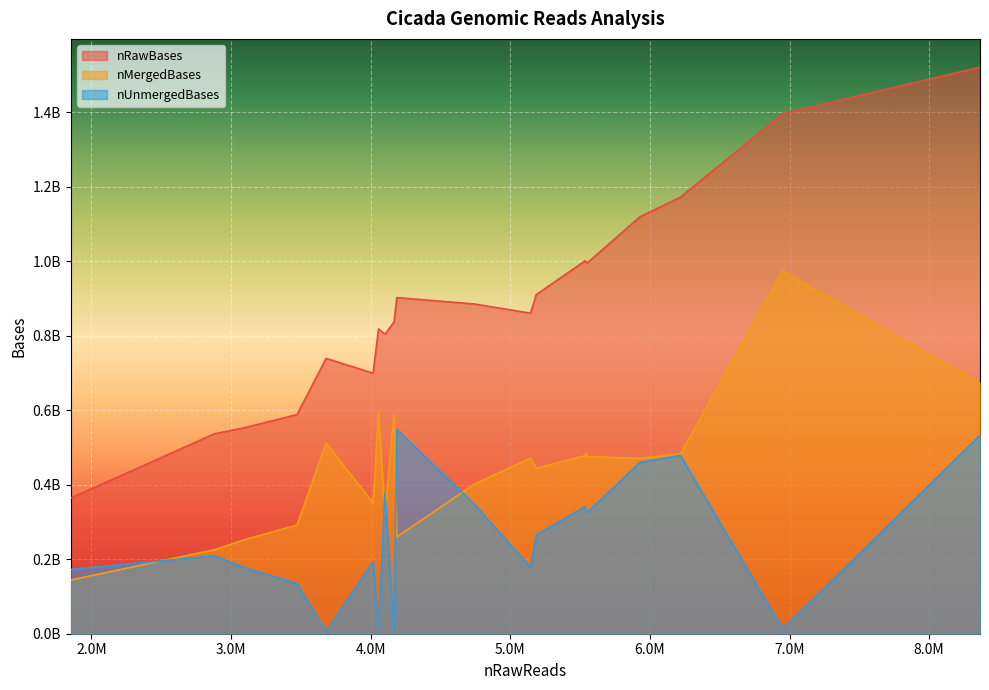

What are all the series names shown in the legend?

nRawBases, nMergedBases, nUnmergedBases